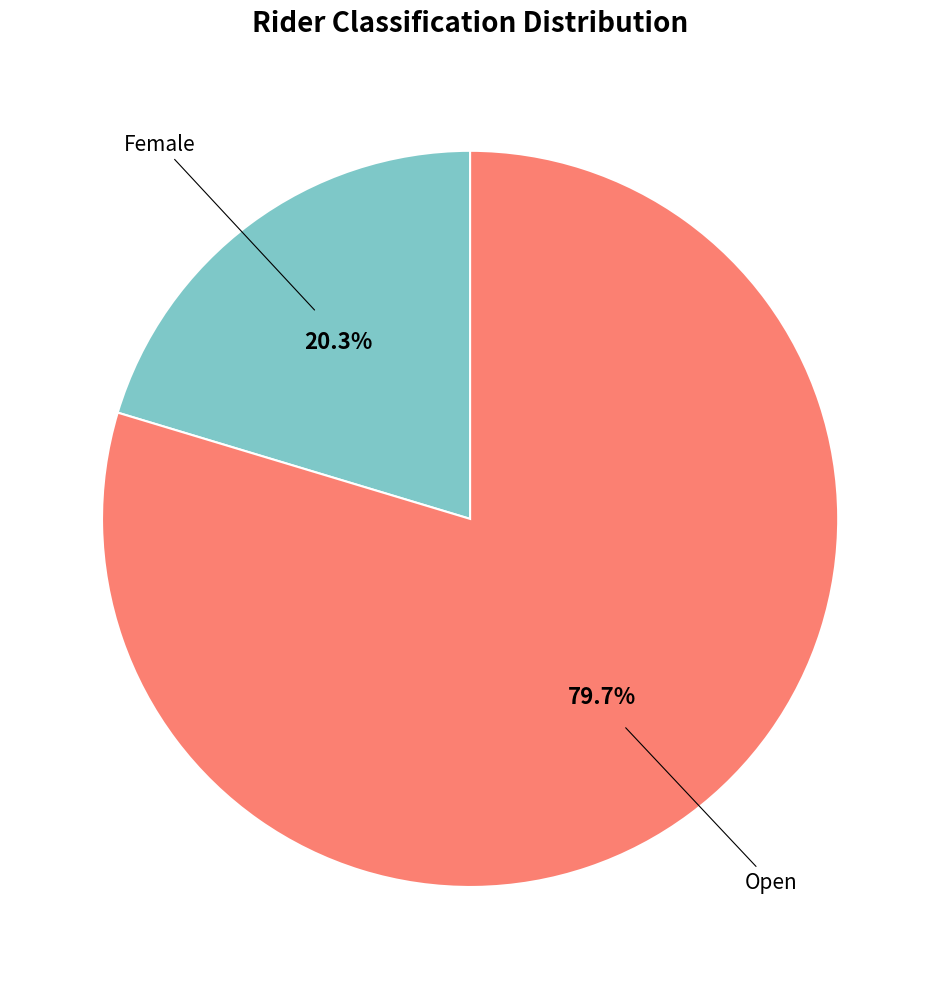

Is there a majority slice in this chart?

Yes